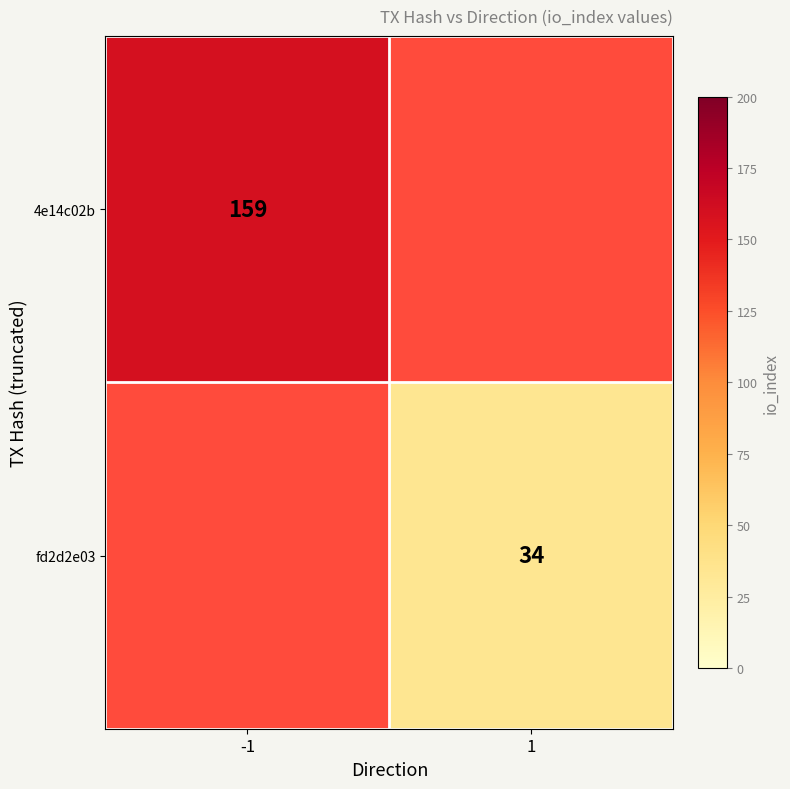

Rank the categories by 4e14c02b value from highest to lowest.

-1, 1